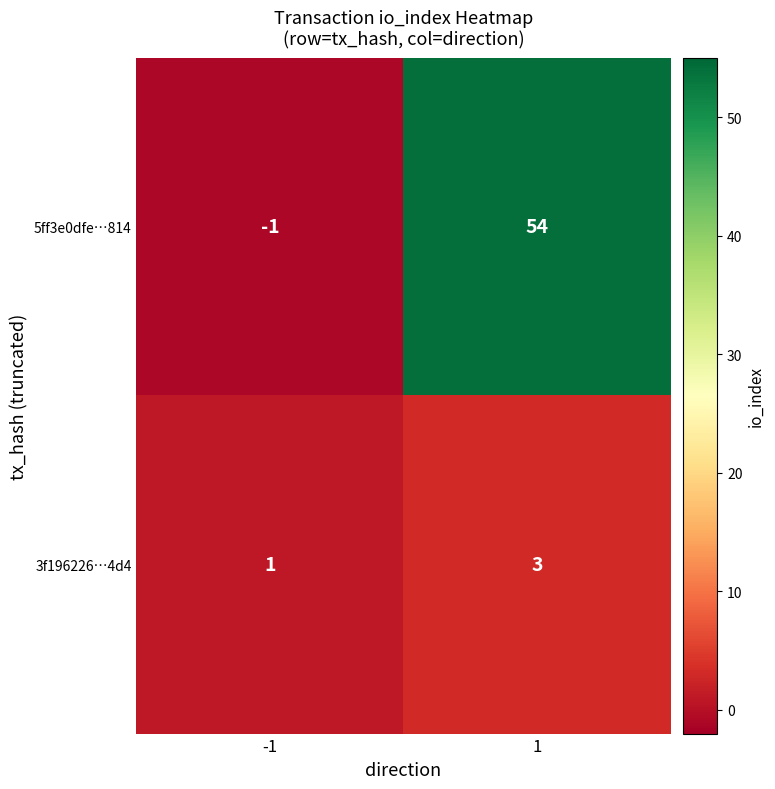

Which series changed the most between -1 and 1?

5ff3e0dfe…814